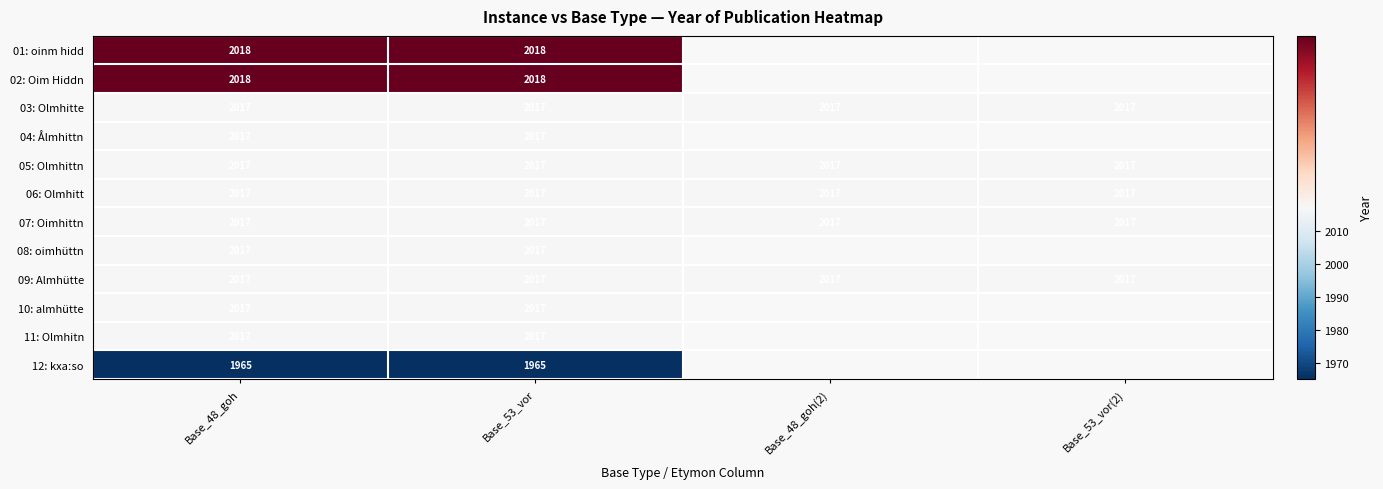

What is the greatest value displayed?

2018.0